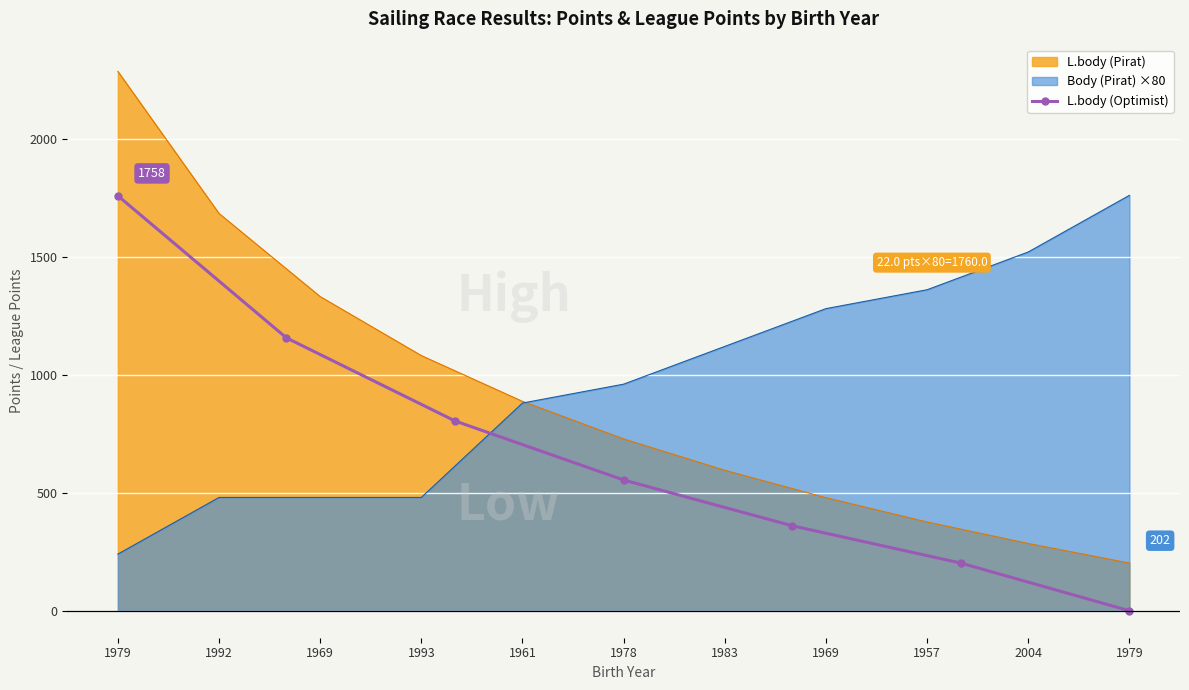

Between 1978 and 1983, which is larger?

1978